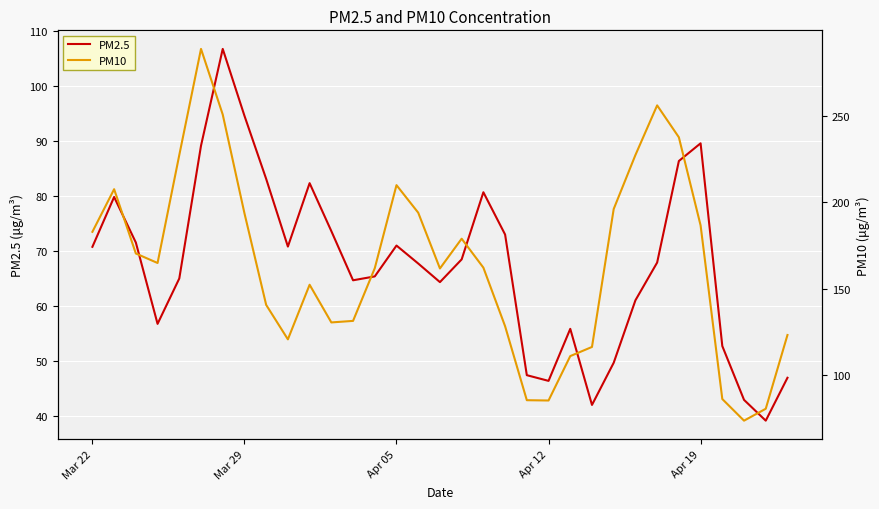

What is the maximum value for PM2.5?

106.8